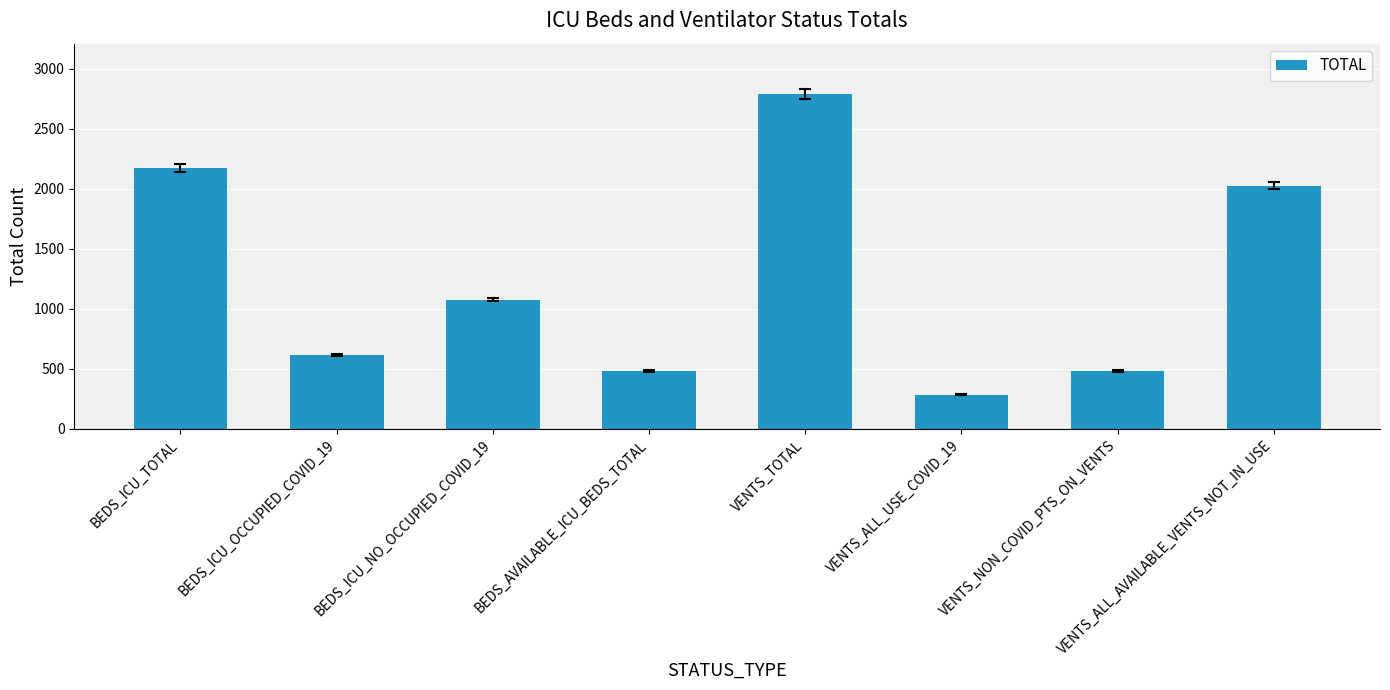

Which has a higher value, BEDS_ICU_TOTAL or BEDS_ICU_OCCUPIED_COVID_19?

BEDS_ICU_TOTAL